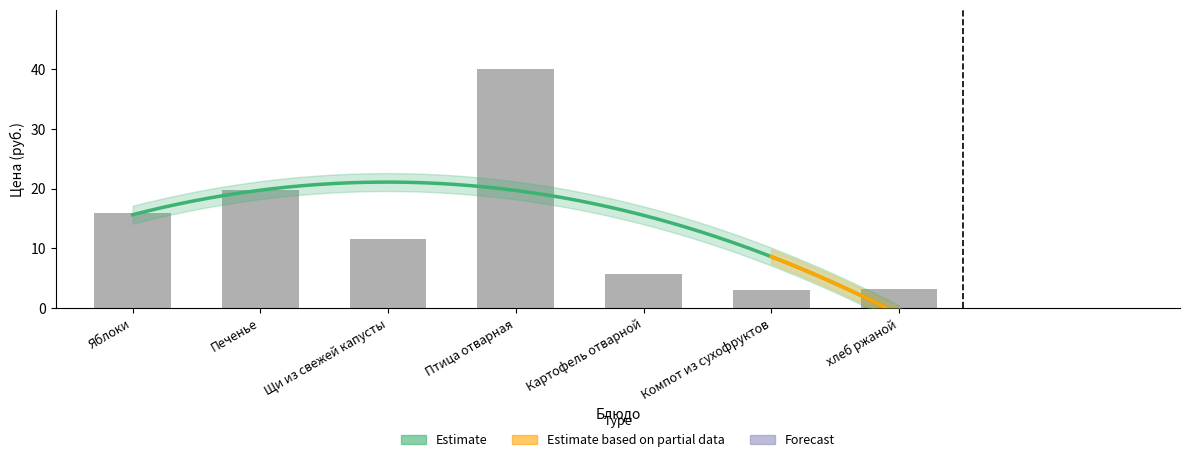

At which label is the value closest to 21?

Печенье